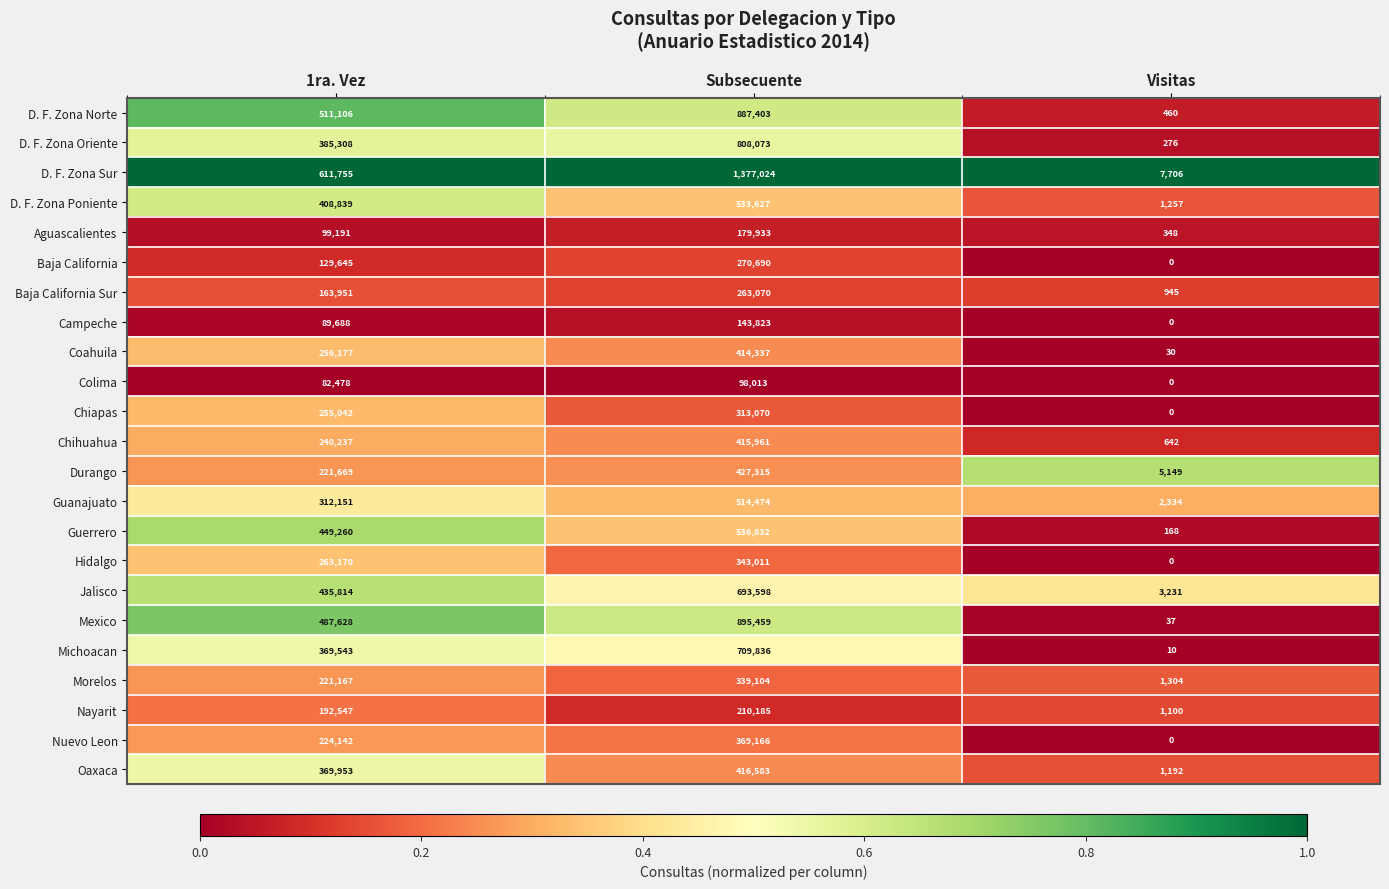

Between Subsecuente and Visitas, which series saw the biggest shift?

D. F. Zona Sur